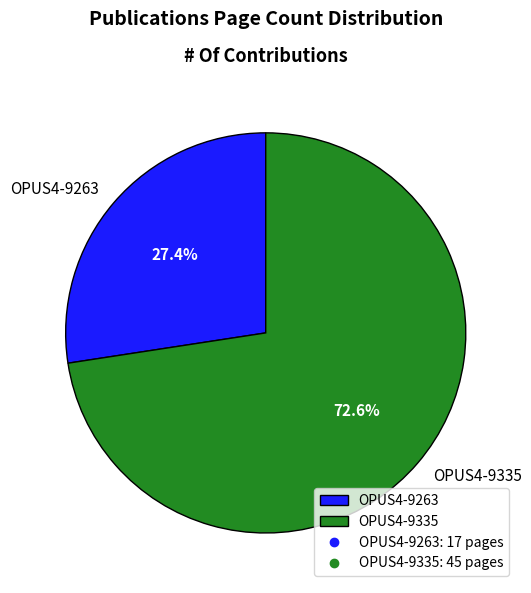

Between OPUS4-9263 and OPUS4-9335, which is larger?

OPUS4-9335